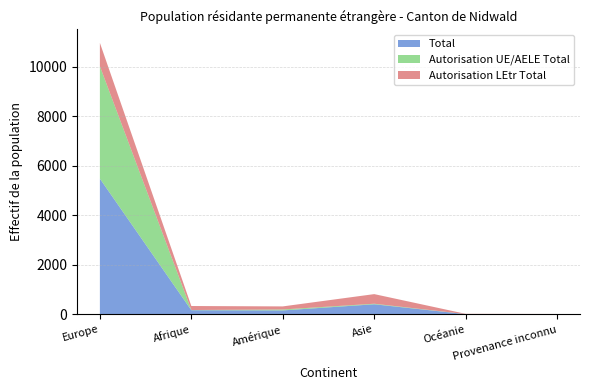

What are all the series names shown in the legend?

Total, Autorisation UE/AELE Total, Autorisation LEtr Total